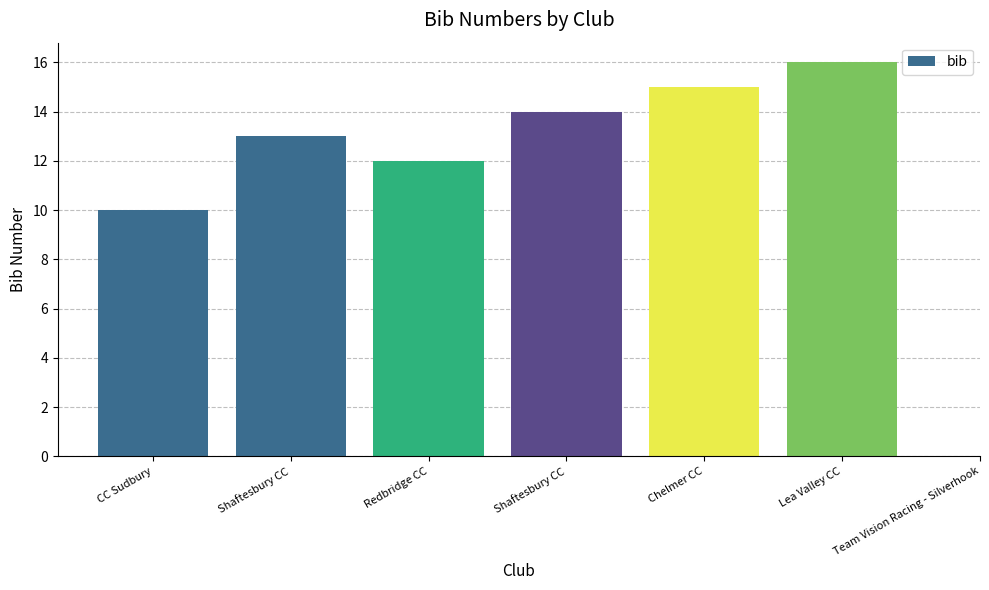

What is the greatest value displayed?

16